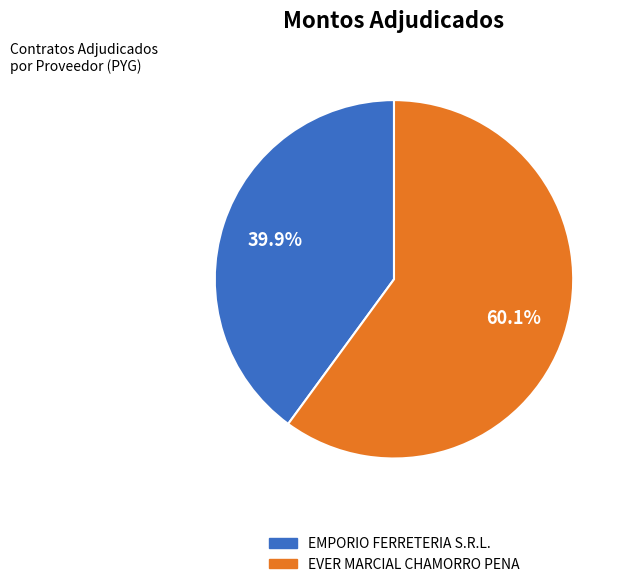

Which category accounts for the majority?

EVER MARCIAL CHAMORRO PENA